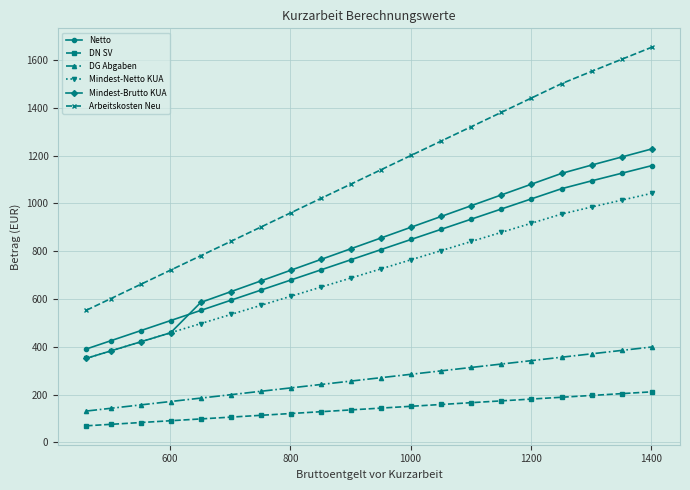

True or false: Mindest-Netto KUA and Arbeitskosten Neu intersect in this chart.

False